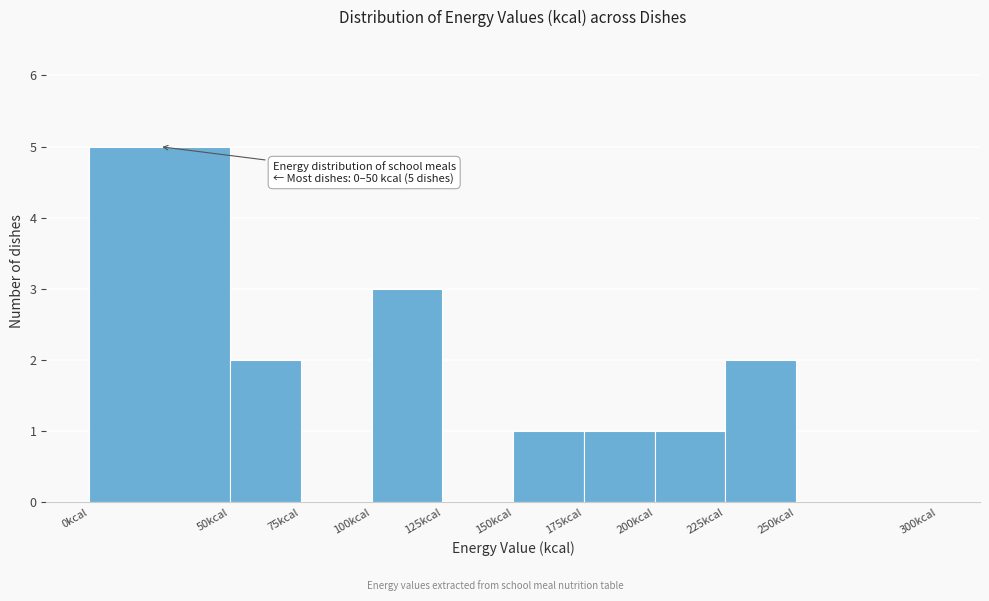

Over which range of the x-axis is the bar tallest?

0 to 50